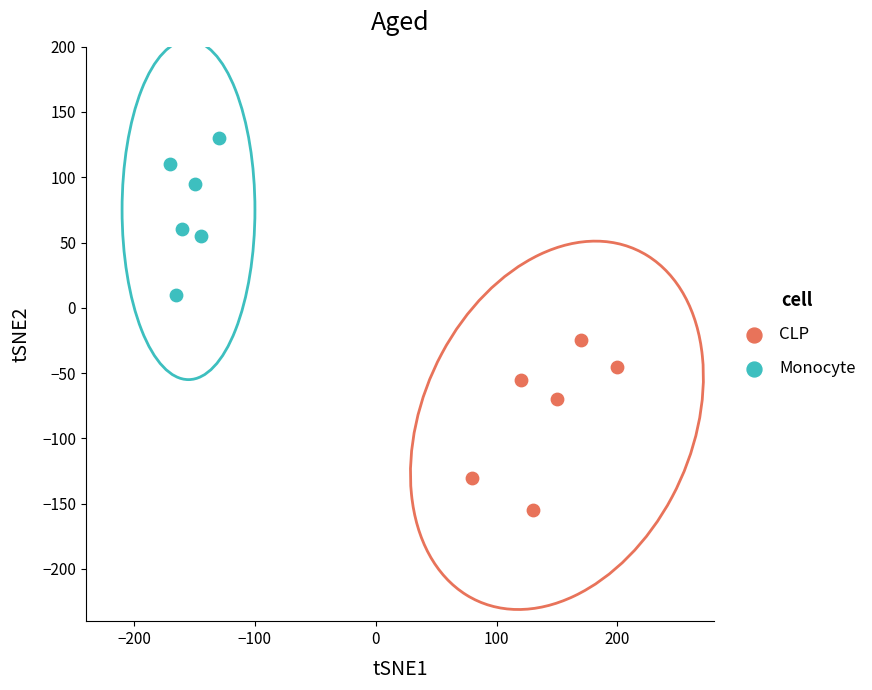

Which series reaches the maximum Y coordinate?

Monocyte